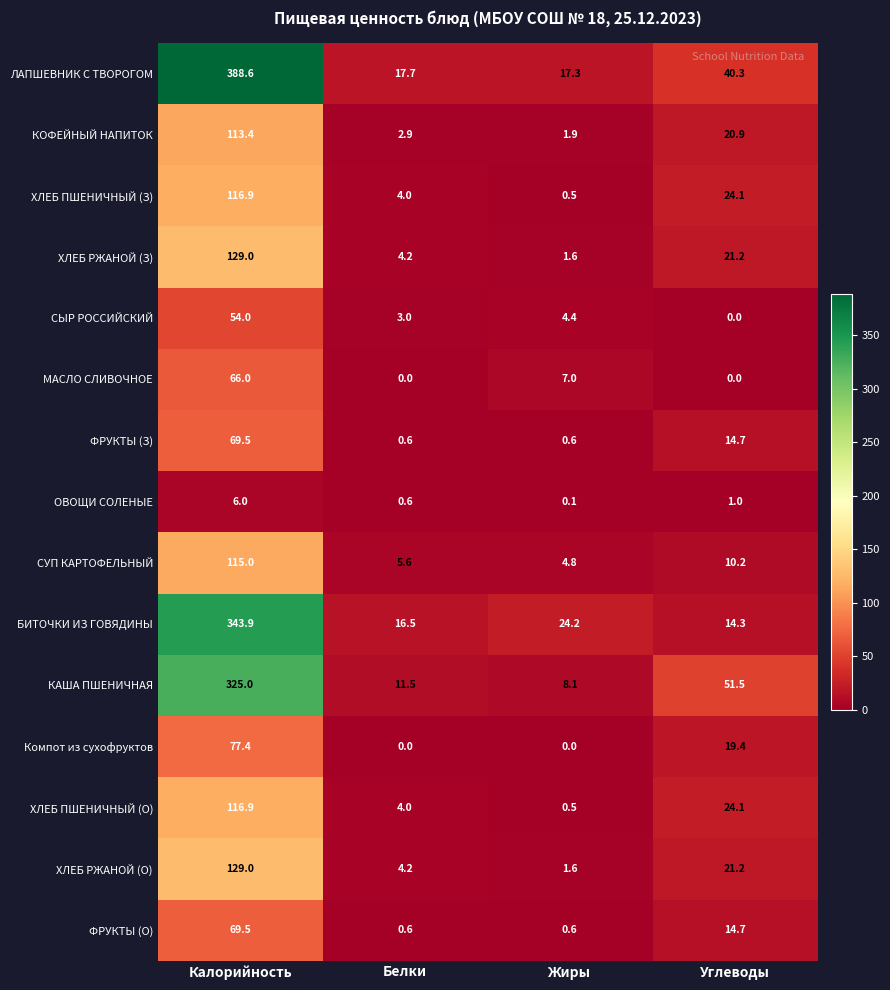

Which series has the widest spread of values?

ЛАПШЕВНИК С ТВОРОГОМ